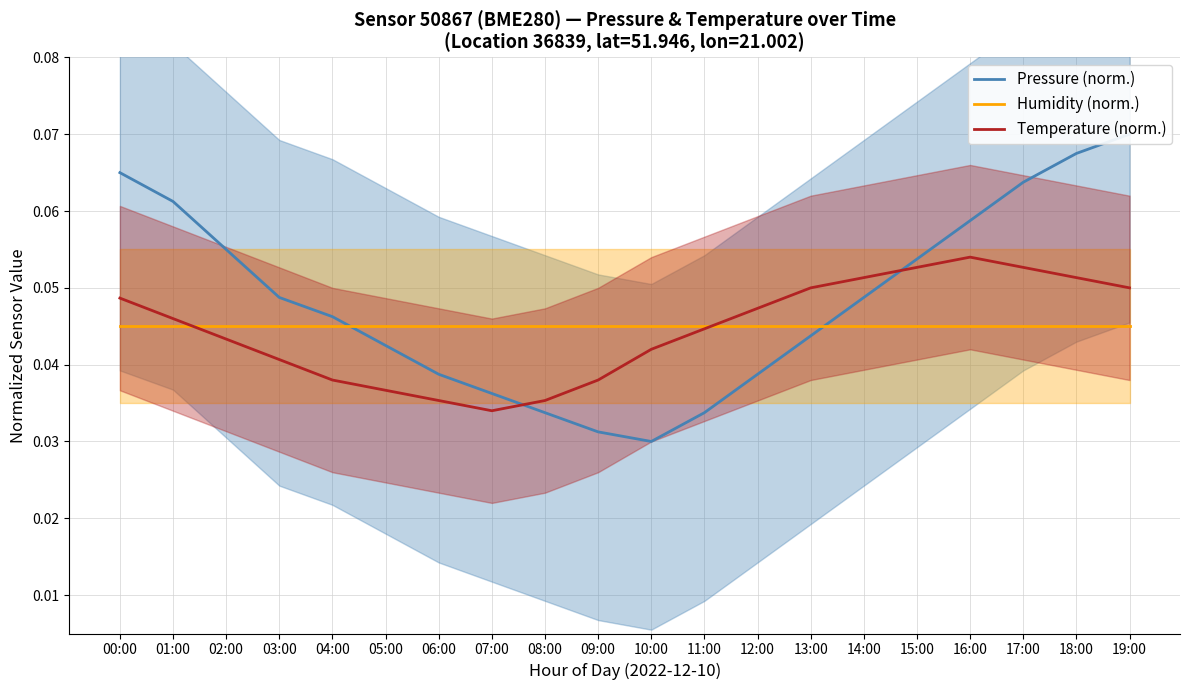

What is the label of the 18th point from the left?

17:00